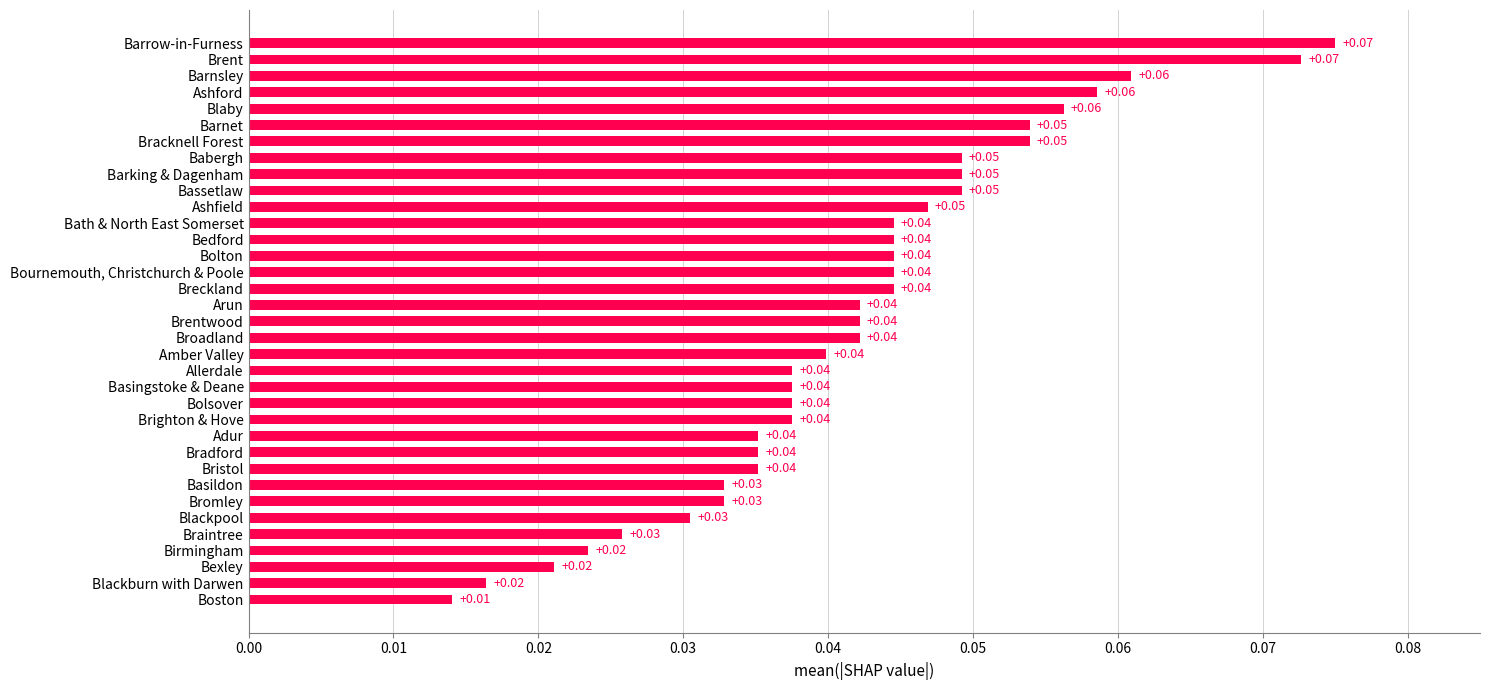

What is the label of the 24th bar from the bottom?

Bath & North East Somerset